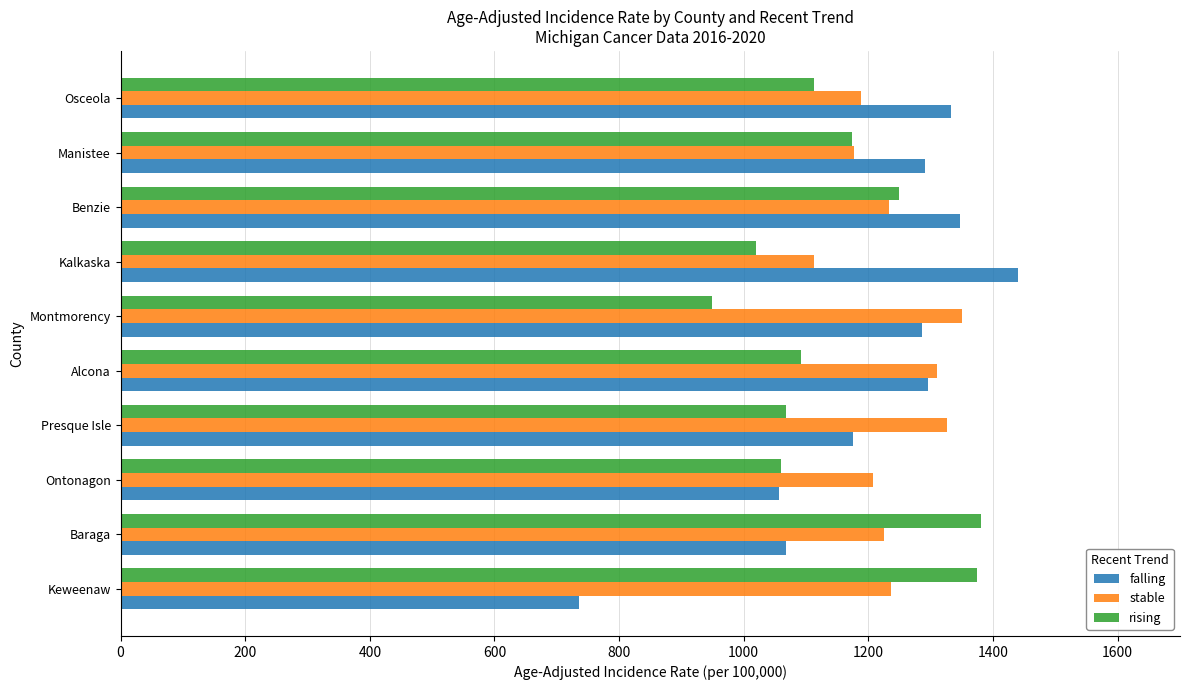

Is it true that rising equals 739.4 at Benzie?

False